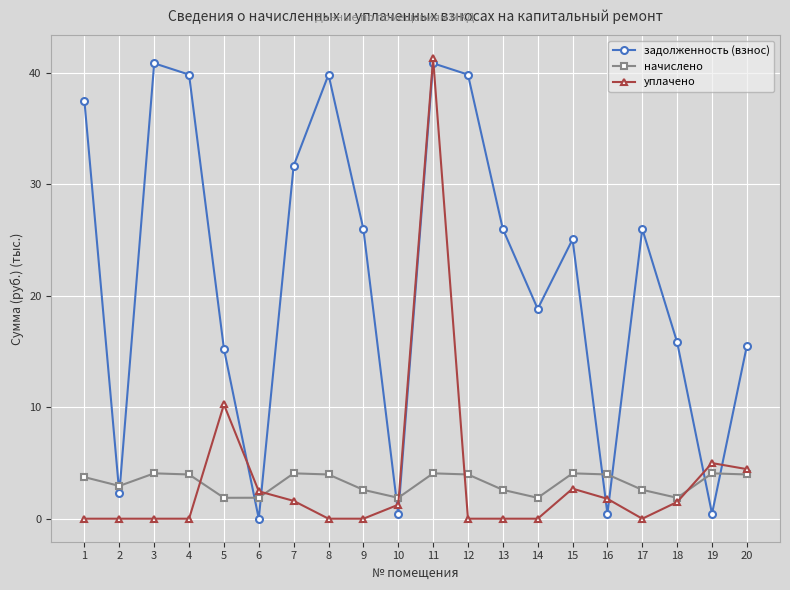

Which series changed the most between 4 and 9?

задолженность (взнос)